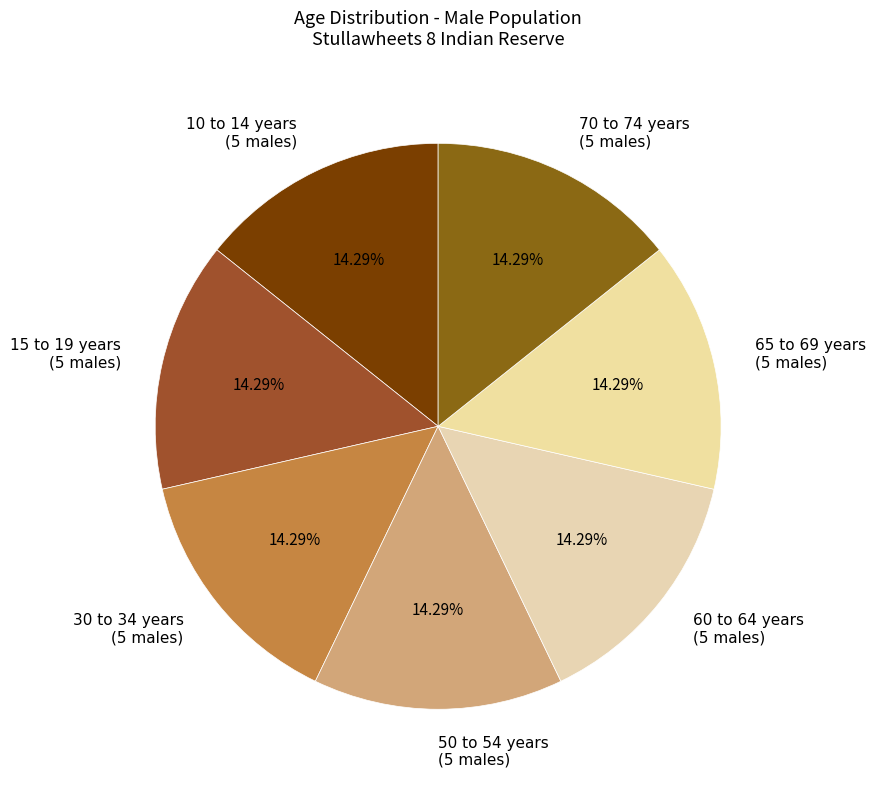

Combined, do 65 to 69 years (5 males) and 10 to 14 years (5 males) account for over 50%?

No